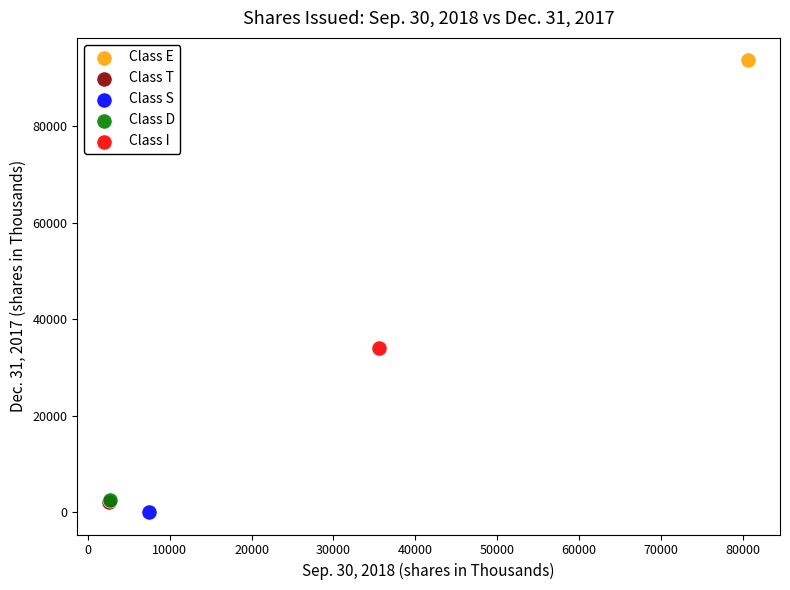

What are all the series names shown in the legend?

Class E, Class T, Class S, Class D, Class I